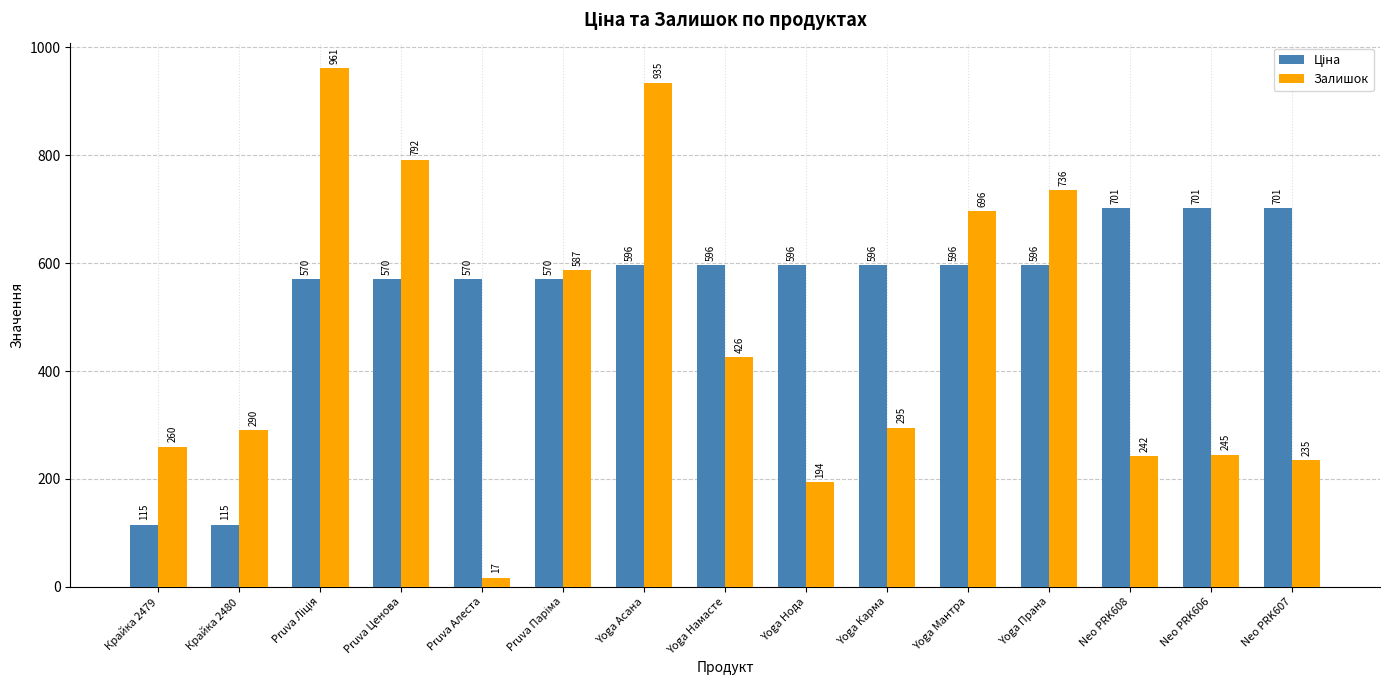

The Залишок series shows 426.0 at Yoga Намасте. True or false?

True